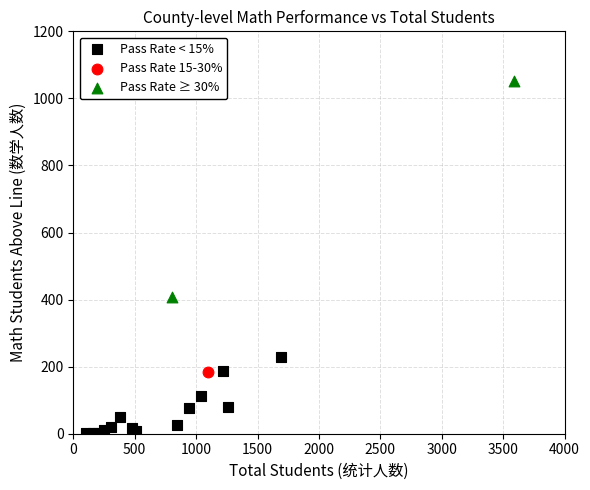

What are all the series names shown in the legend?

Pass Rate < 15%, Pass Rate 15-30%, Pass Rate ≥ 30%